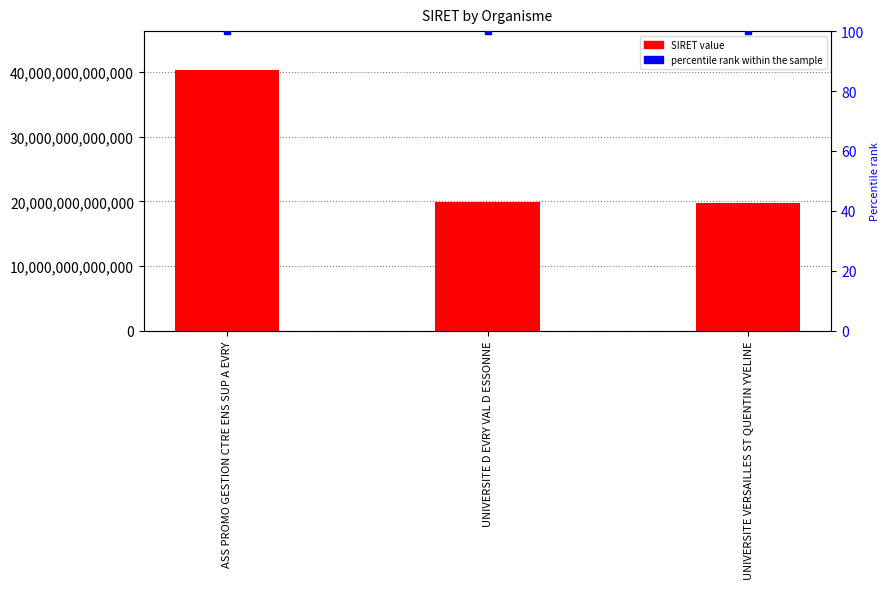

What is the change in value from ASS PROMO GESTION CTRE ENS SUP A EVRY to UNIVERSITE D EVRY VAL D ESSONNE?

-20380509800013